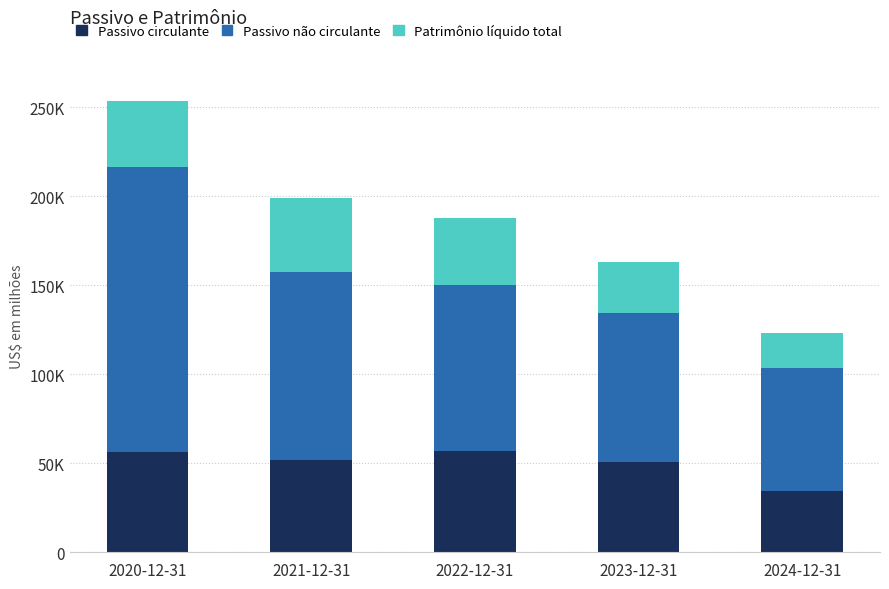

What is the sum of the Passivo circulante values at 2024-12-31 and 2021-12-31?

86345